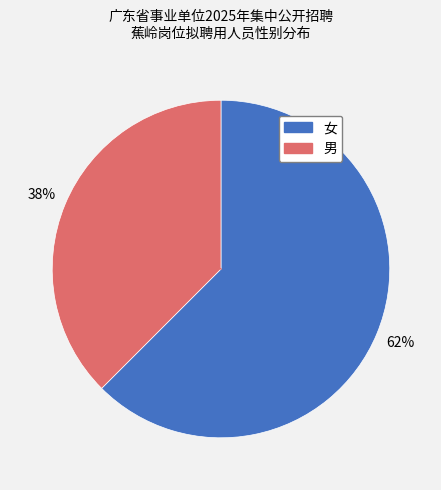

To the nearest percent, what percentage of the pie is 女?

62%